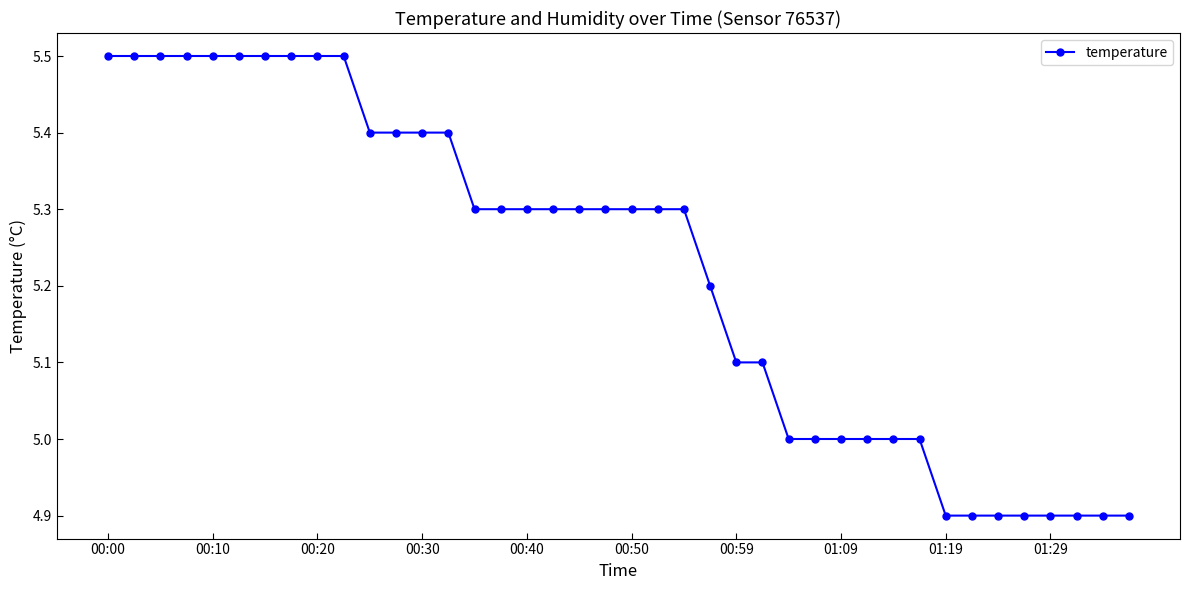

What is the smallest value displayed?

4.9